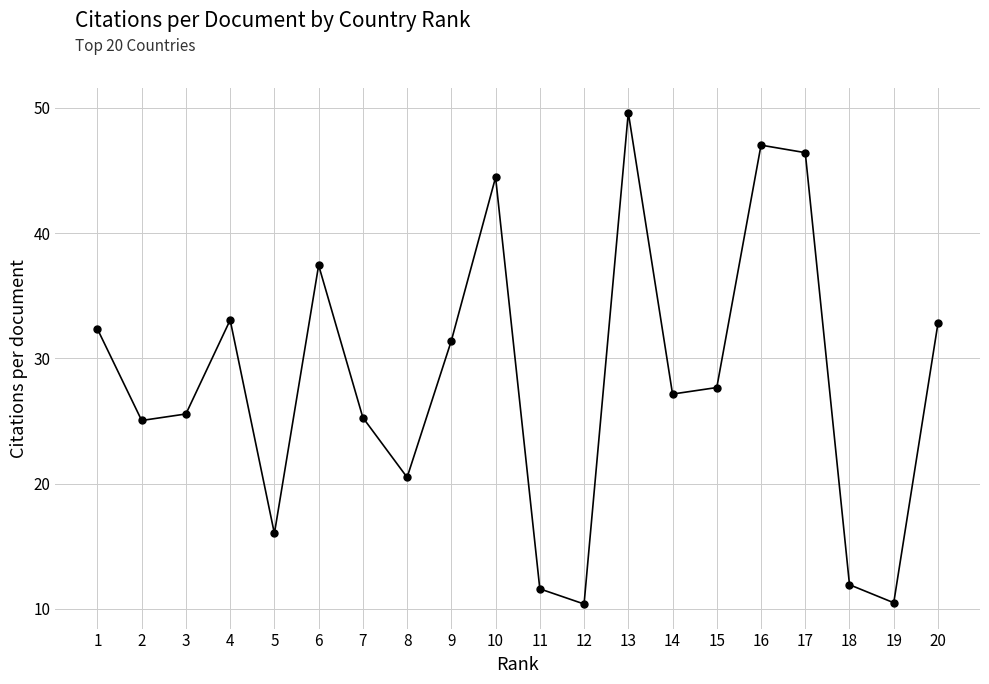

What is the difference between the maximum and minimum values?

39.2